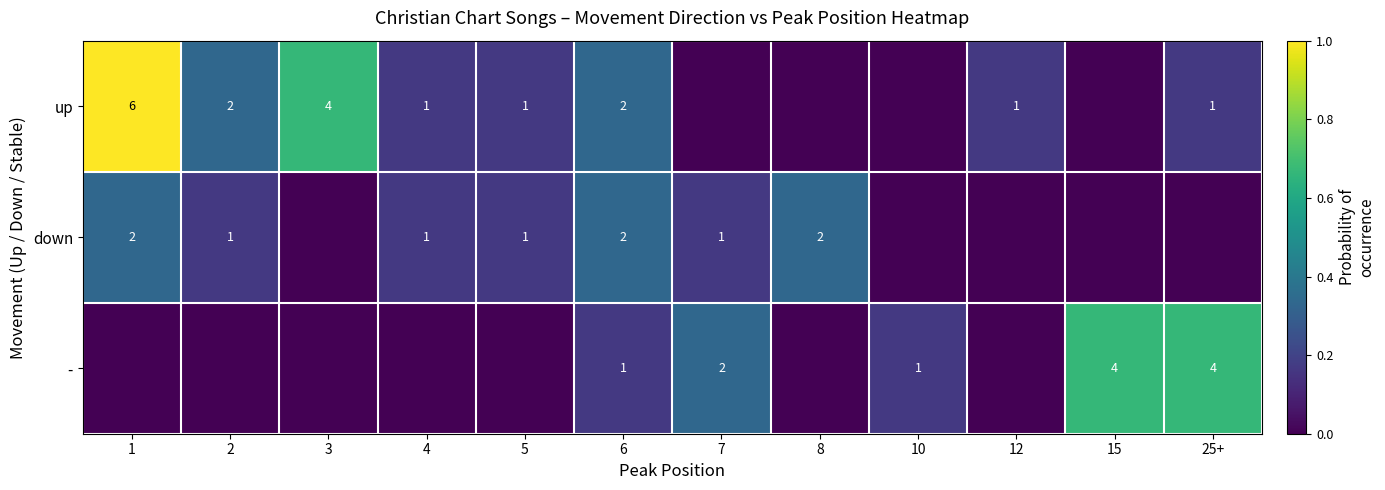

What is the spread (max minus min) of values at 6?

1